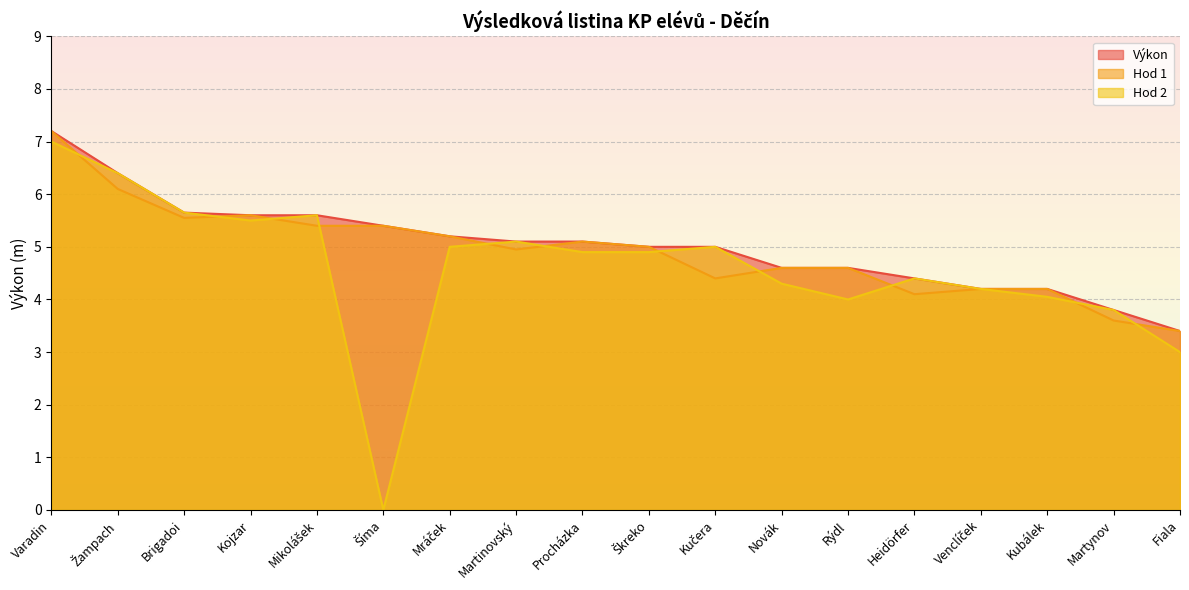

What are all the series names shown in the legend?

Výkon, Hod 1, Hod 2